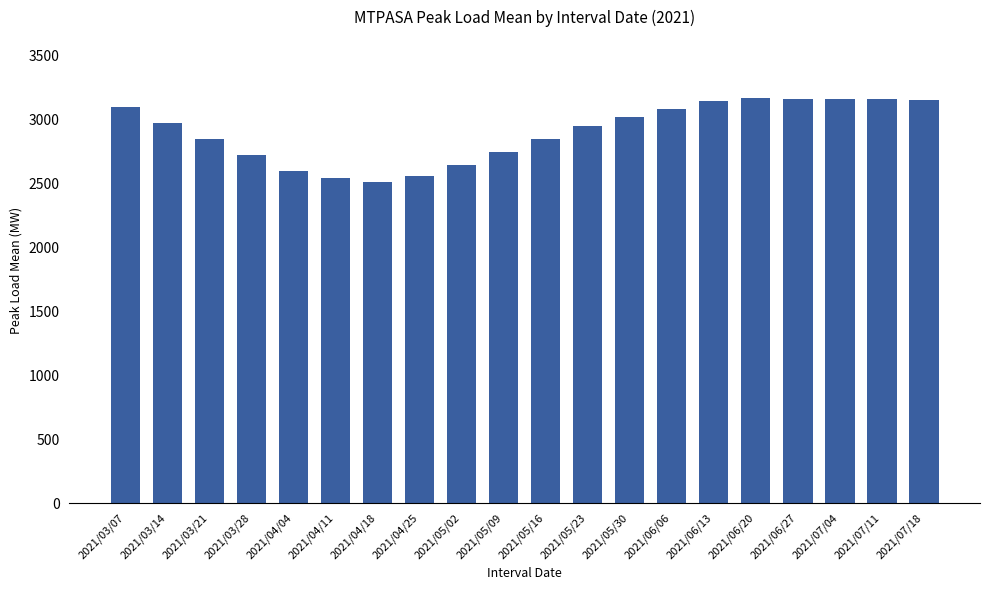

What position from the right is 2021/04/04?

16